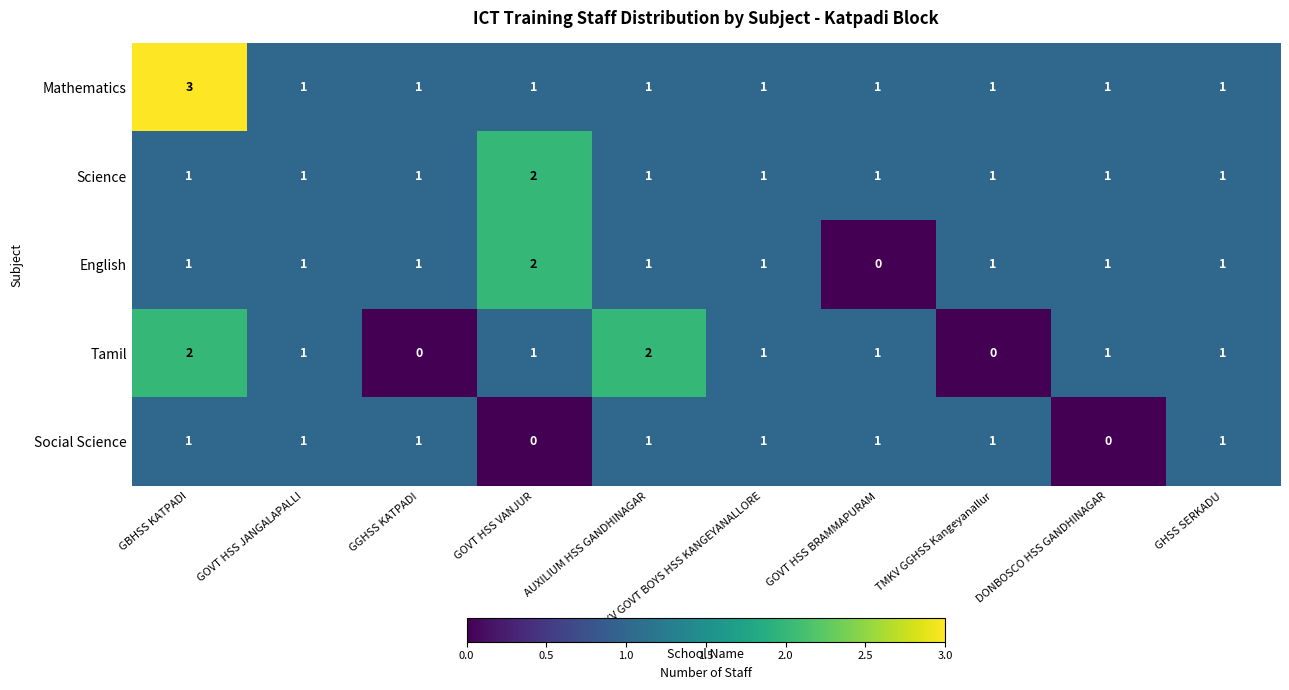

What is the greatest value displayed?

3